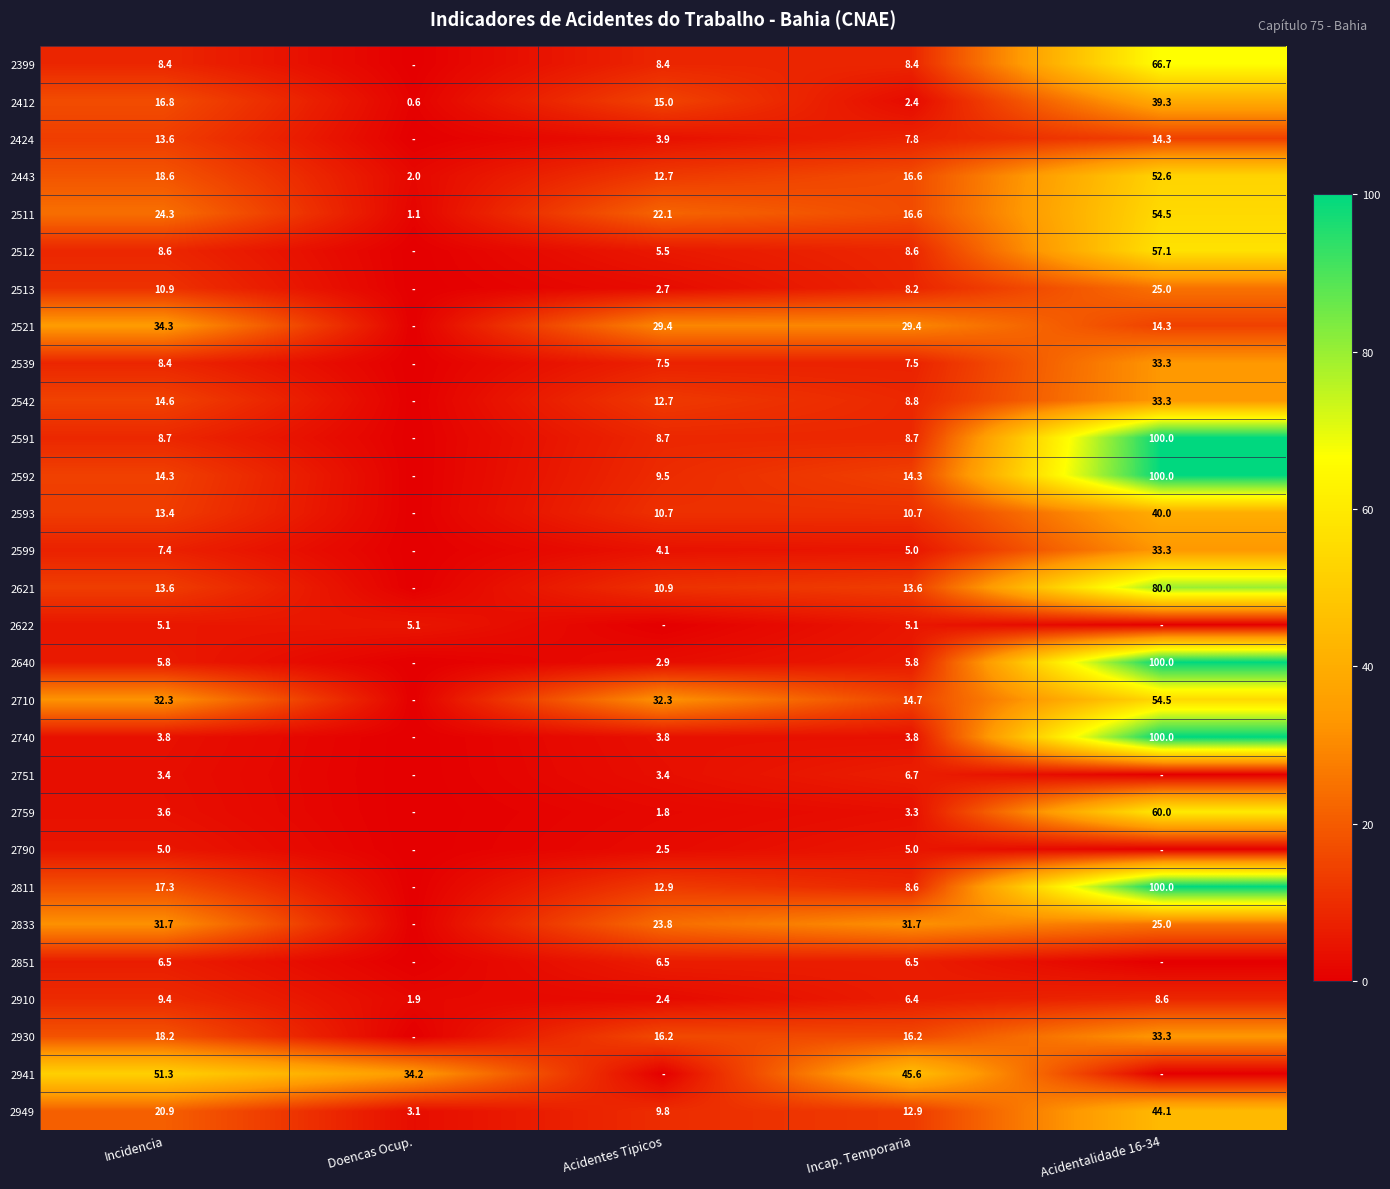

At which category is the sum across all series the highest?

Acidentalidade 16-34